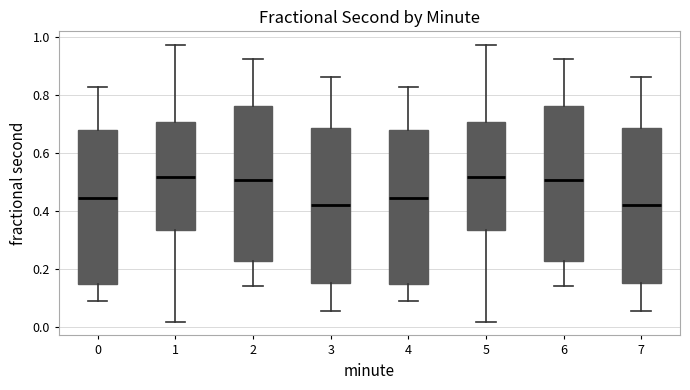

Reading left to right, transcribe this box plot: for each box, give where its median line is, the range the box spans, and where its two whiskers end, as read against the y-axis. The values are not printed on the chart, so give them approximately, as read against the axis.

0: median 0.44, box 0.14 to 0.68, whiskers 0.08 to 0.82
1: median 0.52, box 0.34 to 0.70, whiskers 0.02 to 0.98
2: median 0.50, box 0.22 to 0.76, whiskers 0.14 to 0.92
3: median 0.42, box 0.16 to 0.68, whiskers 0.06 to 0.86
4: median 0.44, box 0.14 to 0.68, whiskers 0.08 to 0.82
5: median 0.52, box 0.34 to 0.70, whiskers 0.02 to 0.98
6: median 0.50, box 0.22 to 0.76, whiskers 0.14 to 0.92
7: median 0.42, box 0.16 to 0.68, whiskers 0.06 to 0.86